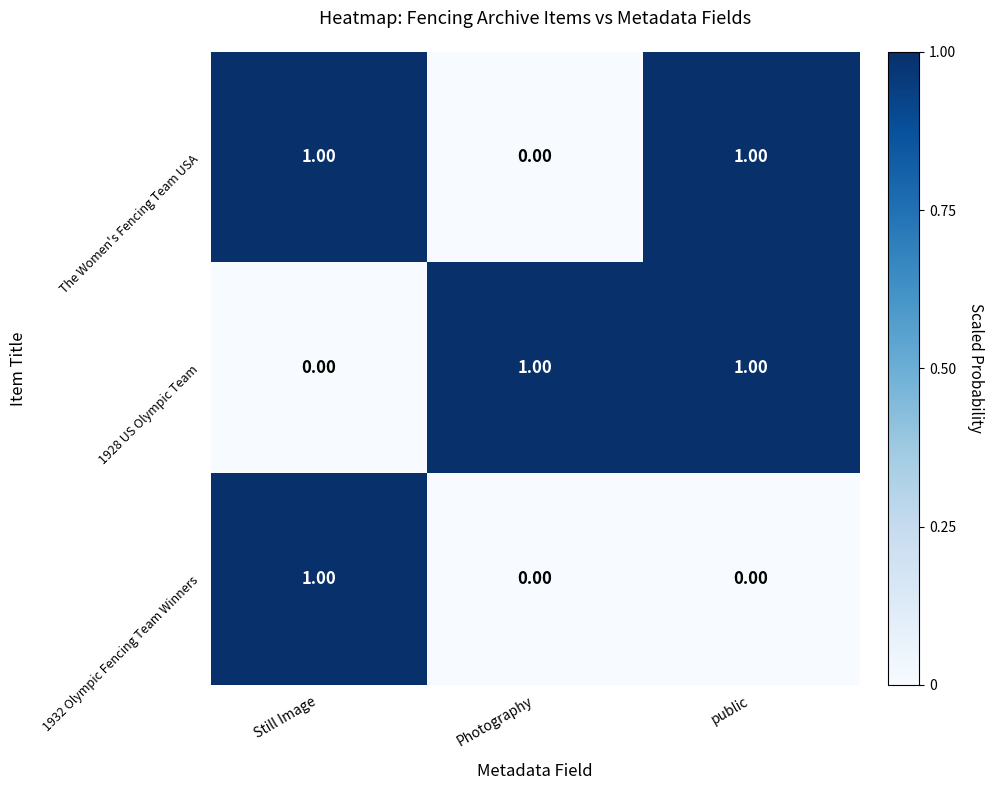

Count the number of categories in the chart.

3